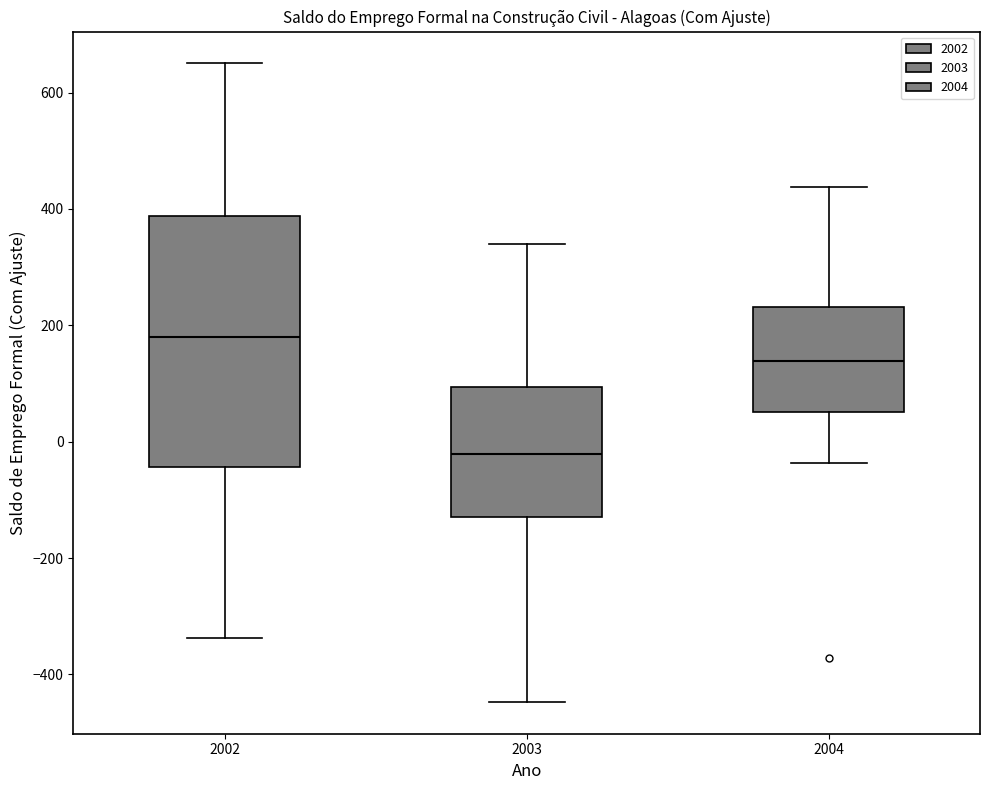

Comparing the boxes themselves (not the whiskers), which one is the tallest?

2002